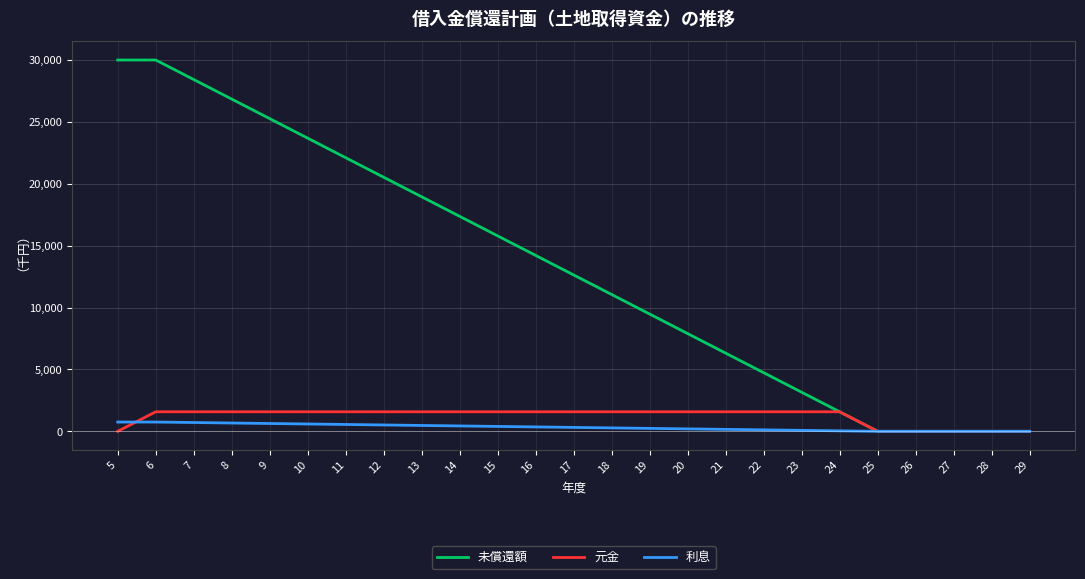

What is the sum of the 未償還額 values at 7 and 21?

34736